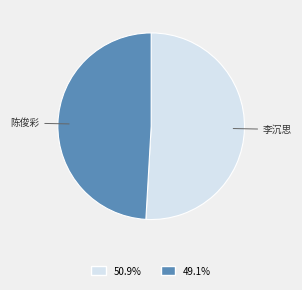

The 陈俊彩 slice represents 56% of the pie. True or false?

False